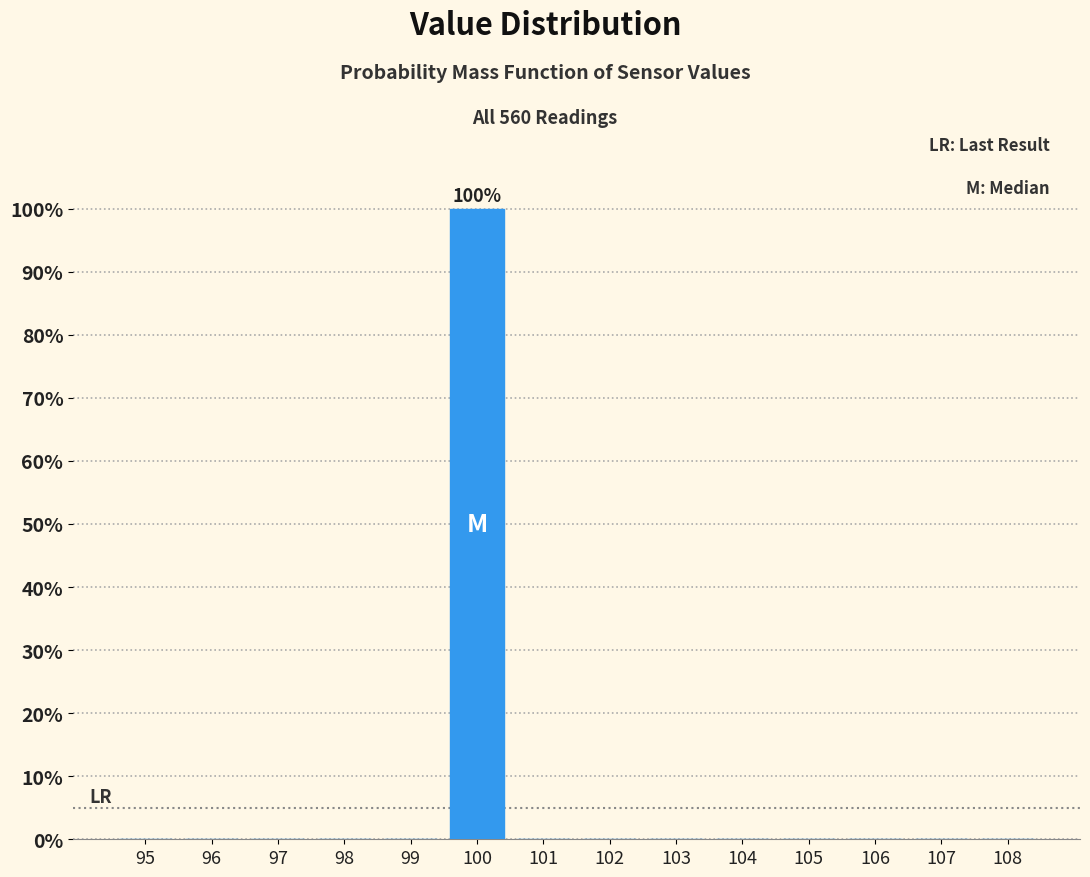

Which range on the x-axis has the tallest bar?

99.5 to 100.5